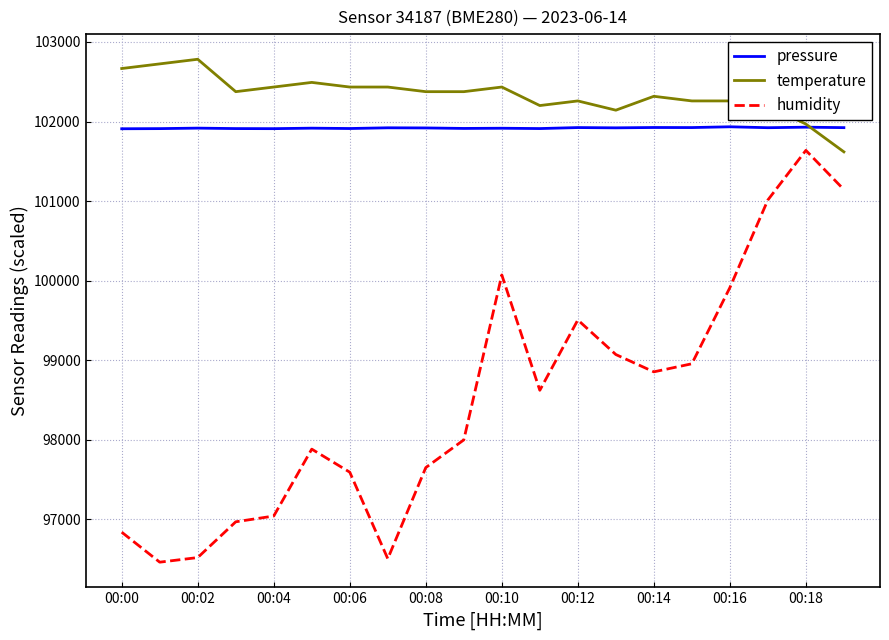

True or false: humidity and pressure intersect in this chart.

False